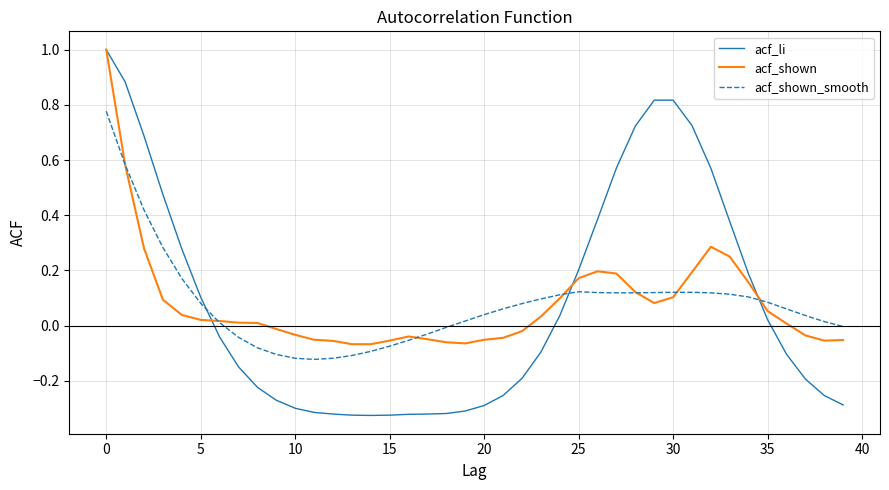

Which series has the largest range (max minus min)?

acf_li